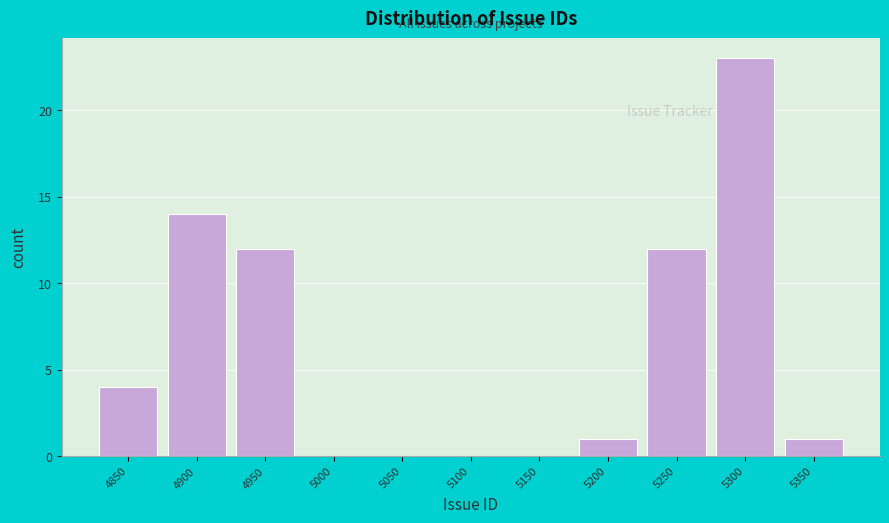

Reading left to right, transcribe all the data shown in this chart.

4850=4	4900=14	4950=12	5000=0	5050=0	5100=0	5150=0	5200=1	5250=12	5300=23	5350=1